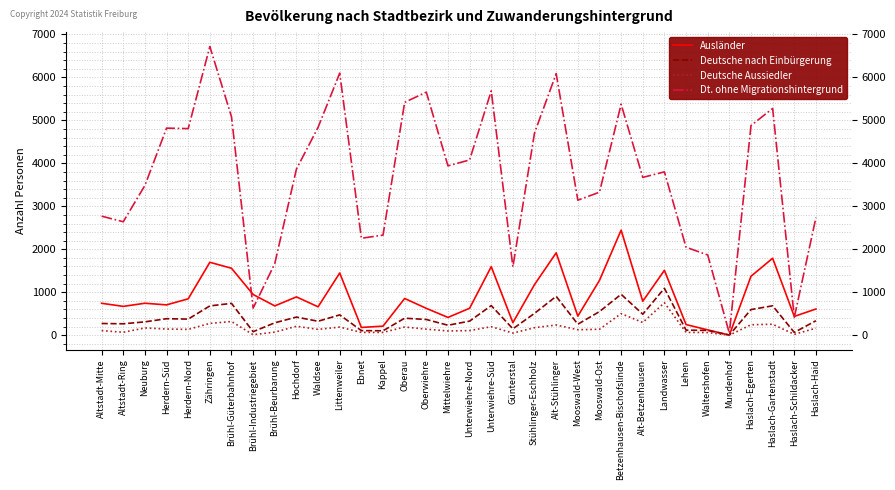

The value of Deutsche nach Einbürgerung at Landwasser is 1093. True or false?

True